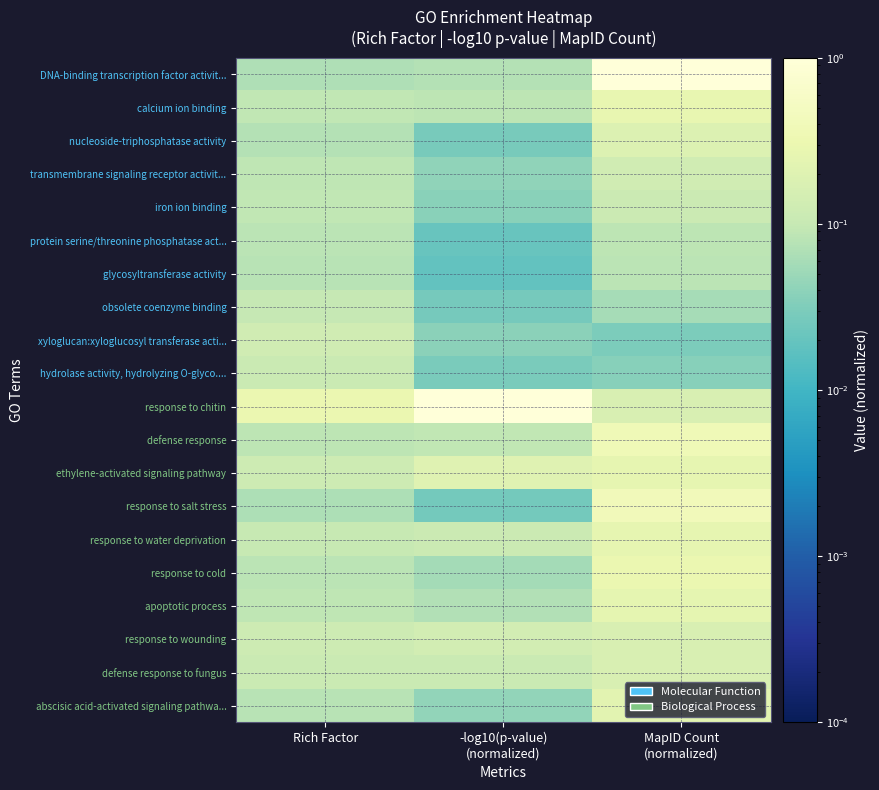

Reading left to right, list all the values displayed in this chart.

DNA-binding transcription factor activit...: Rich Factor=0.1	-log10(p-value)
(normalized)=0.1	MapID Count
(normalized)=1.0
calcium ion binding: Rich Factor=0.1	-log10(p-value)
(normalized)=0.1	MapID Count
(normalized)=0.3
nucleoside-triphosphatase activity: Rich Factor=0.1	-log10(p-value)
(normalized)=0.0	MapID Count
(normalized)=0.2
transmembrane signaling receptor activit...: Rich Factor=0.1	-log10(p-value)
(normalized)=0.0	MapID Count
(normalized)=0.1
iron ion binding: Rich Factor=0.1	-log10(p-value)
(normalized)=0.0	MapID Count
(normalized)=0.1
protein serine/threonine phosphatase act...: Rich Factor=0.1	-log10(p-value)
(normalized)=0.0	MapID Count
(normalized)=0.1
glycosyltransferase activity: Rich Factor=0.1	-log10(p-value)
(normalized)=0.0	MapID Count
(normalized)=0.1
obsolete coenzyme binding: Rich Factor=0.1	-log10(p-value)
(normalized)=0.0	MapID Count
(normalized)=0.1
xyloglucan:xyloglucosyl transferase acti...: Rich Factor=0.1	-log10(p-value)
(normalized)=0.0	MapID Count
(normalized)=0.0
hydrolase activity, hydrolyzing O-glyco....: Rich Factor=0.1	-log10(p-value)
(normalized)=0.0	MapID Count
(normalized)=0.0
response to chitin: Rich Factor=0.3	-log10(p-value)
(normalized)=1.0	MapID Count
(normalized)=0.2
defense response: Rich Factor=0.1	-log10(p-value)
(normalized)=0.1	MapID Count
(normalized)=0.4
ethylene-activated signaling pathway: Rich Factor=0.1	-log10(p-value)
(normalized)=0.2	MapID Count
(normalized)=0.3
response to salt stress: Rich Factor=0.1	-log10(p-value)
(normalized)=0.0	MapID Count
(normalized)=0.4
response to water deprivation: Rich Factor=0.1	-log10(p-value)
(normalized)=0.1	MapID Count
(normalized)=0.3
response to cold: Rich Factor=0.1	-log10(p-value)
(normalized)=0.1	MapID Count
(normalized)=0.3
apoptotic process: Rich Factor=0.1	-log10(p-value)
(normalized)=0.1	MapID Count
(normalized)=0.2
response to wounding: Rich Factor=0.1	-log10(p-value)
(normalized)=0.1	MapID Count
(normalized)=0.2
defense response to fungus: Rich Factor=0.1	-log10(p-value)
(normalized)=0.1	MapID Count
(normalized)=0.2
abscisic acid-activated signaling pathwa...: Rich Factor=0.1	-log10(p-value)
(normalized)=0.0	MapID Count
(normalized)=0.2